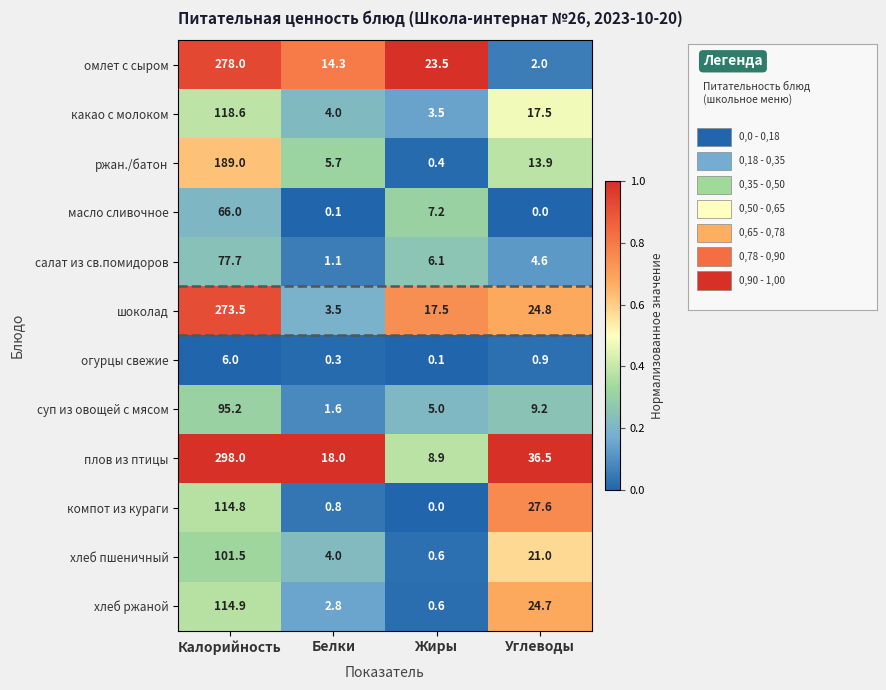

Read the салат из св.помидоров value at Белки.

1.1